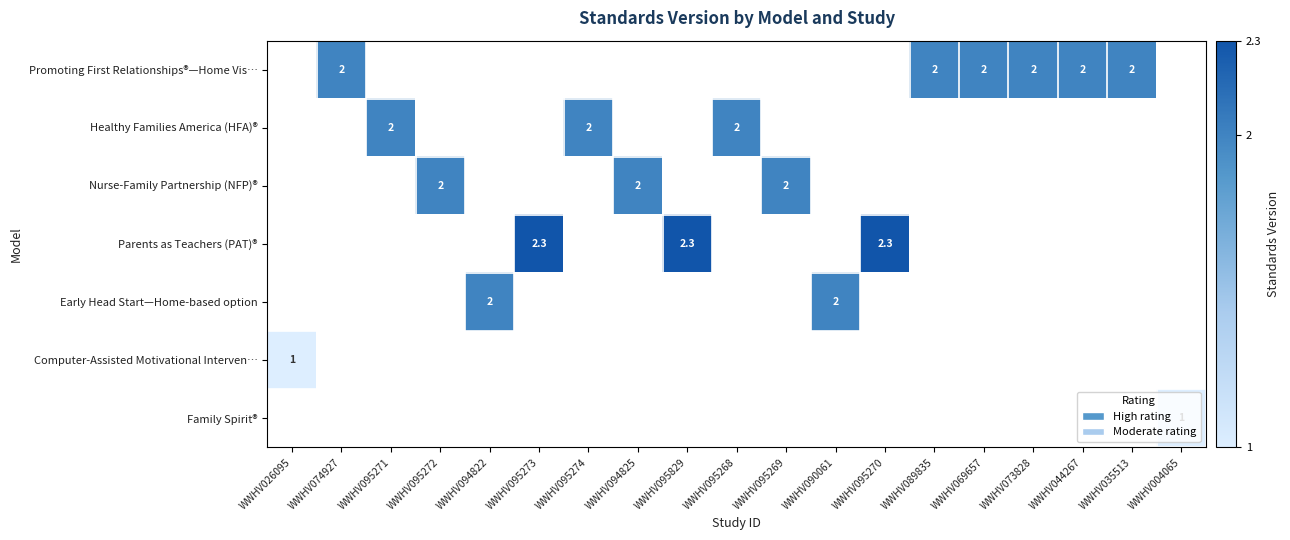

The value of Parents as Teachers (PAT)® at WWHV095829 is 4.0. True or false?

False